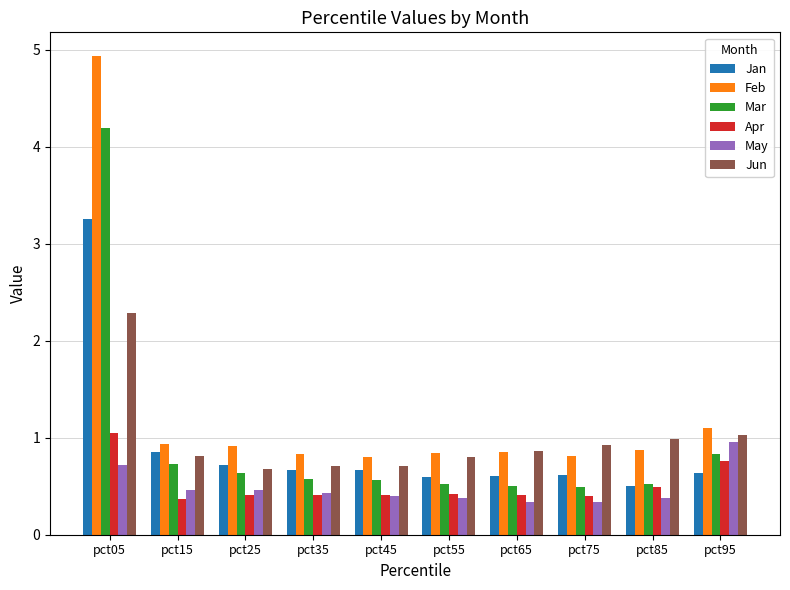

Between pct45 and pct85, which series saw the biggest shift?

Jun